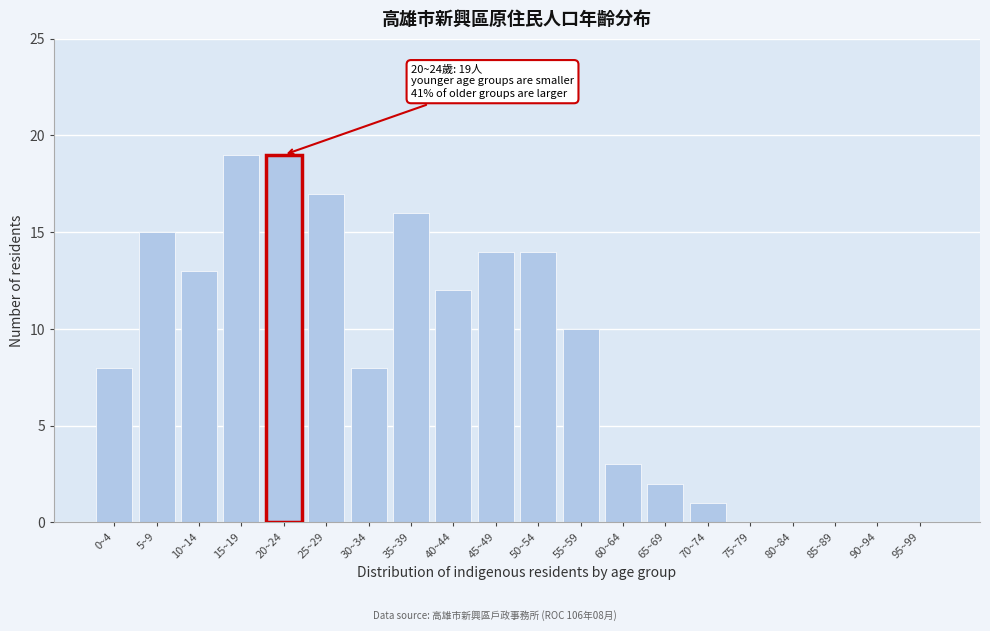

Reading left to right, what are all the values shown in this chart?

0~4=8	5~9=15	10~14=13	15~19=19	20~24=19	25~29=17	30~34=8	35~39=16	40~44=12	45~49=14	50~54=14	55~59=10	60~64=3	65~69=2	70~74=1	75~79=0	80~84=0	85~89=0	90~94=0	95~99=0